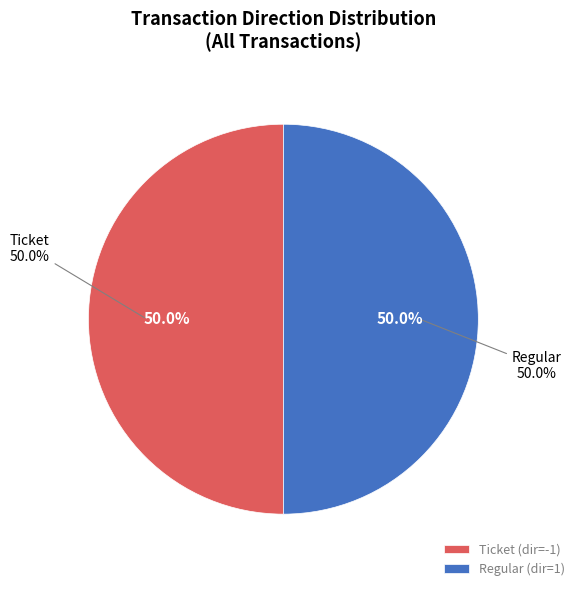

What is the largest slice in the pie chart?

Regular